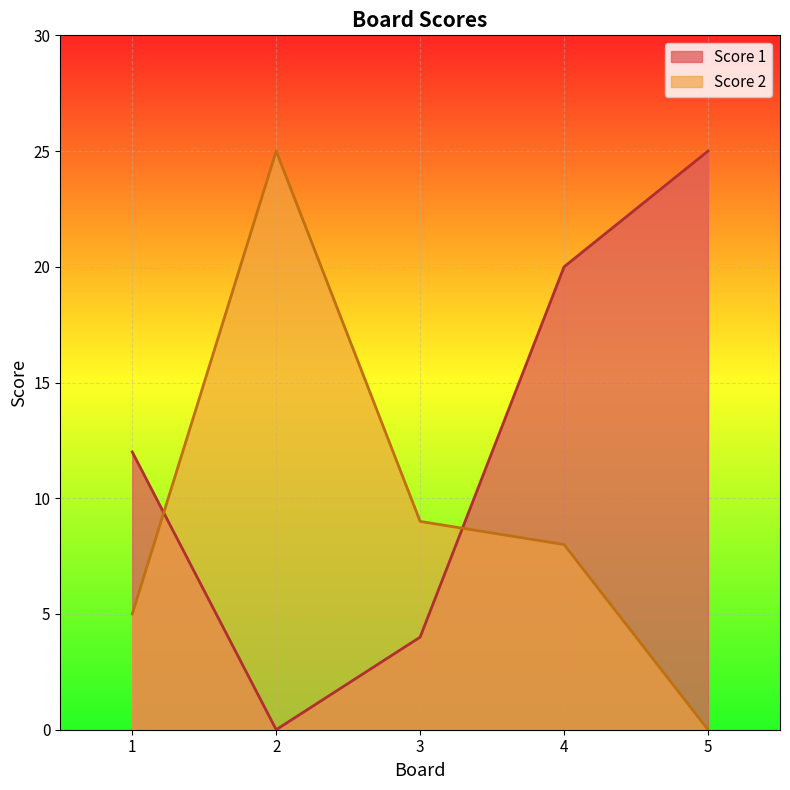

List the series in order of their peak value, lowest first.

Score 1, Score 2